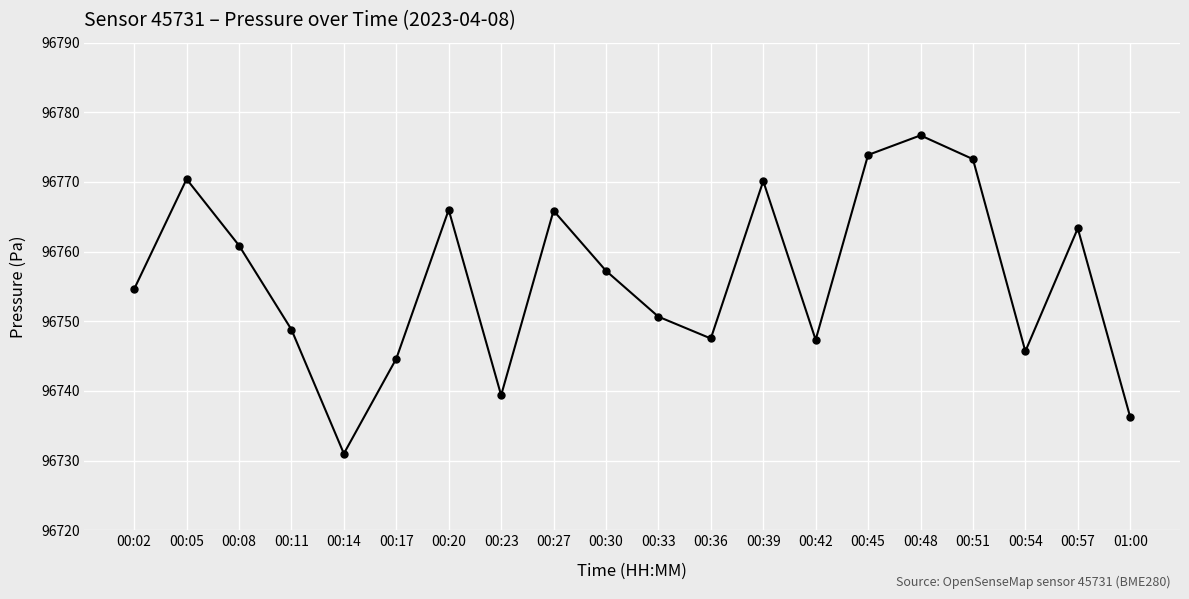

The value at 00:39 is 96770.1. True or false?

True